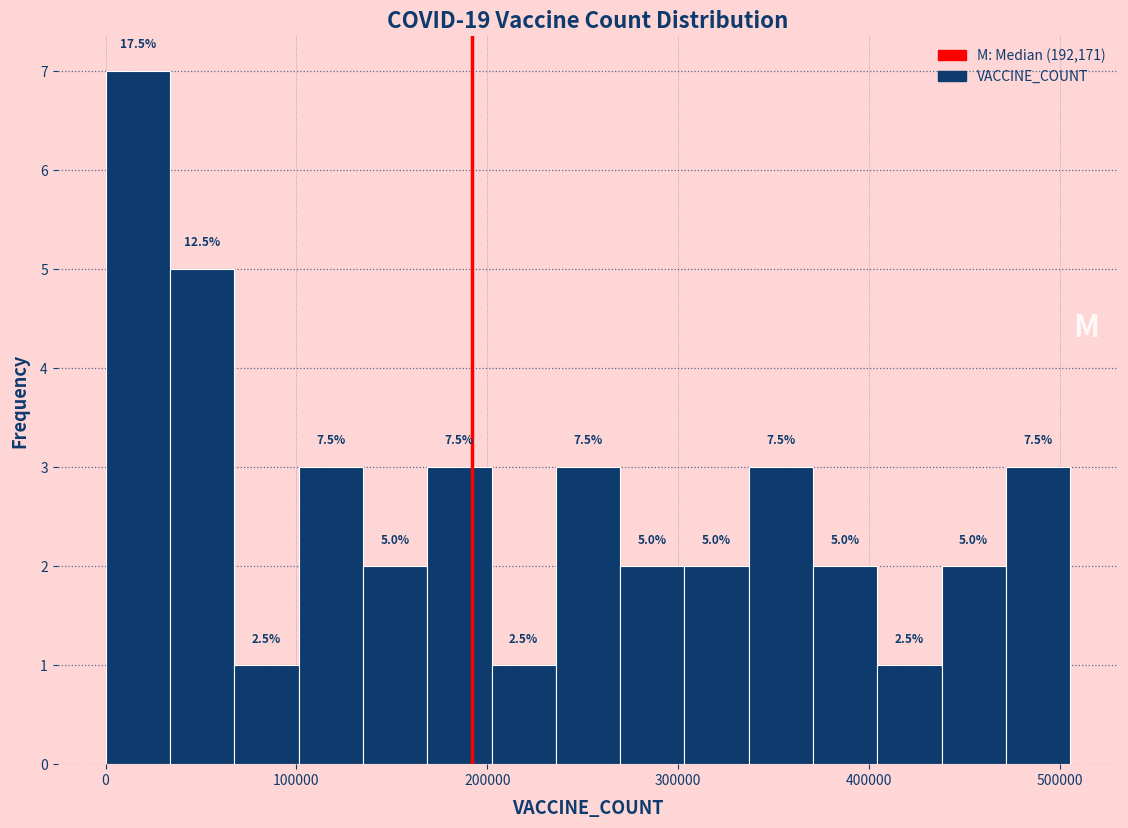

Read against the x-axis, roughly where is the centre of the tallest bar?

20000